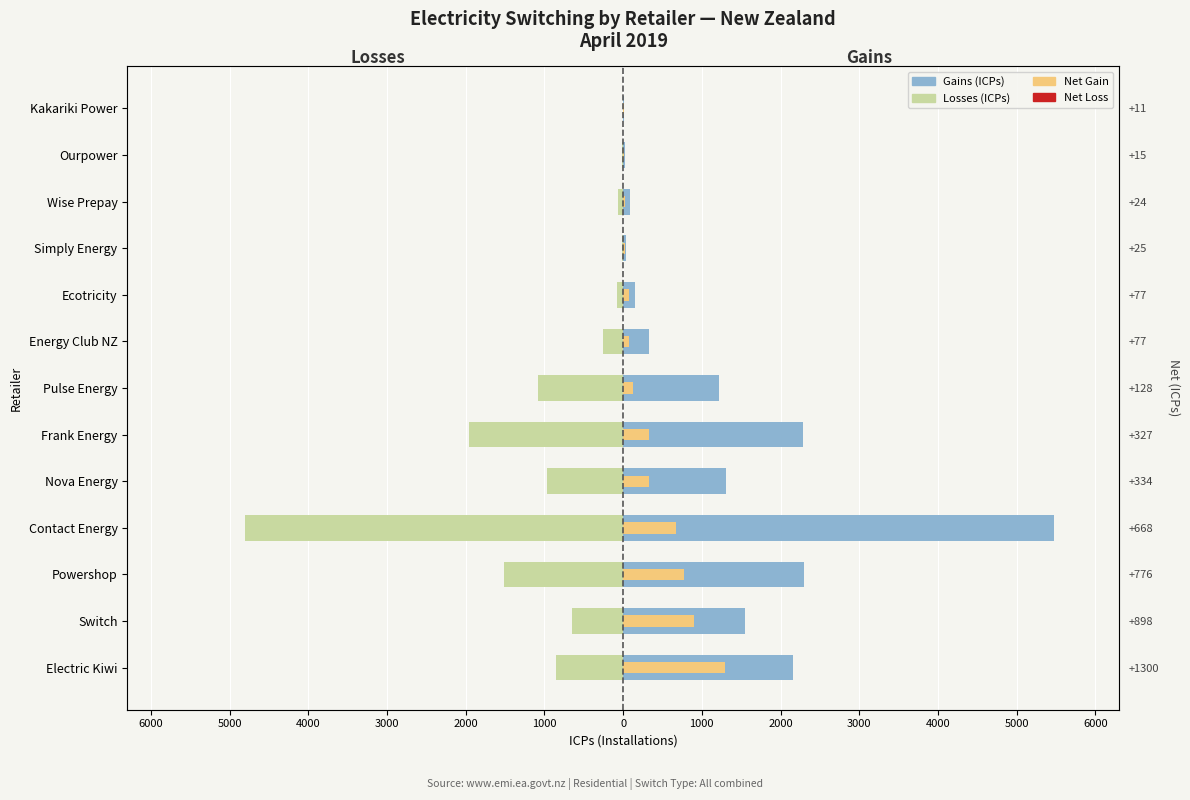

Is it true that Losses (ICPs) equals -59 at Wise Prepay?

True